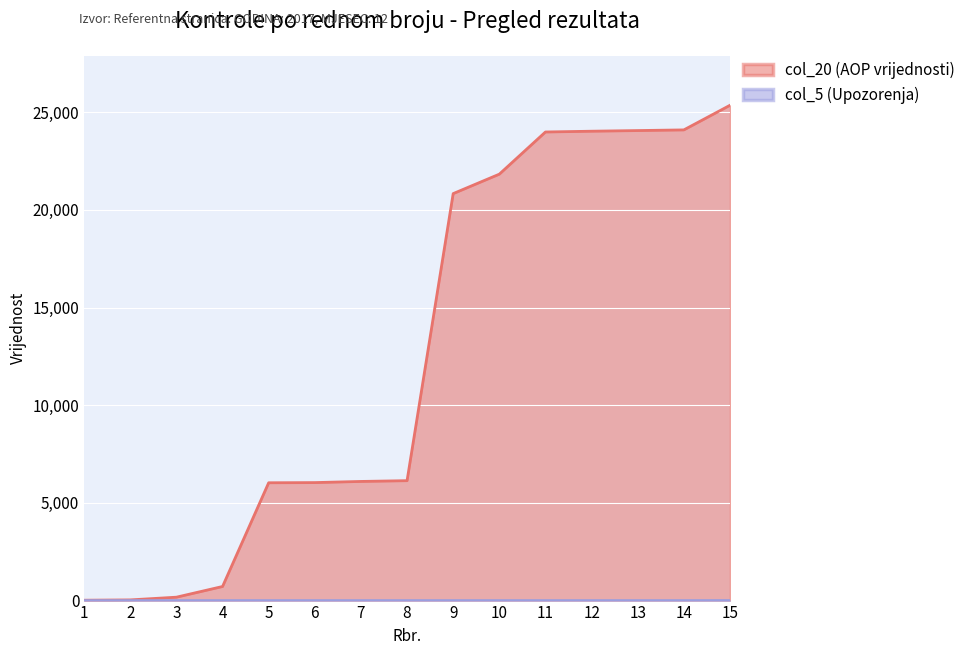

Is it true that col_20 equals 21828 at 10?

True